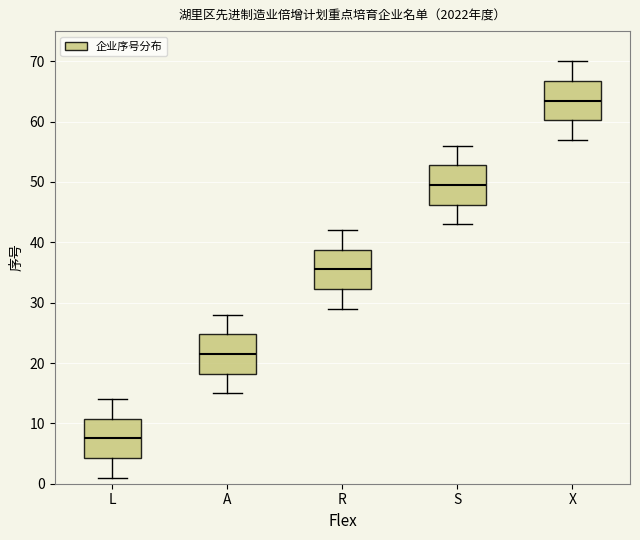

Reading left to right, read every box against the y-axis: the position of its median line, the range the box covers, and the ends of its whiskers. The values are not printed on the chart, so give them approximately, as read against the axis.

L: median 8, box 4 to 11, whiskers 1 to 14
A: median 22, box 18 to 25, whiskers 15 to 28
R: median 36, box 32 to 39, whiskers 29 to 42
S: median 50, box 46 to 53, whiskers 43 to 56
X: median 64, box 60 to 67, whiskers 57 to 70